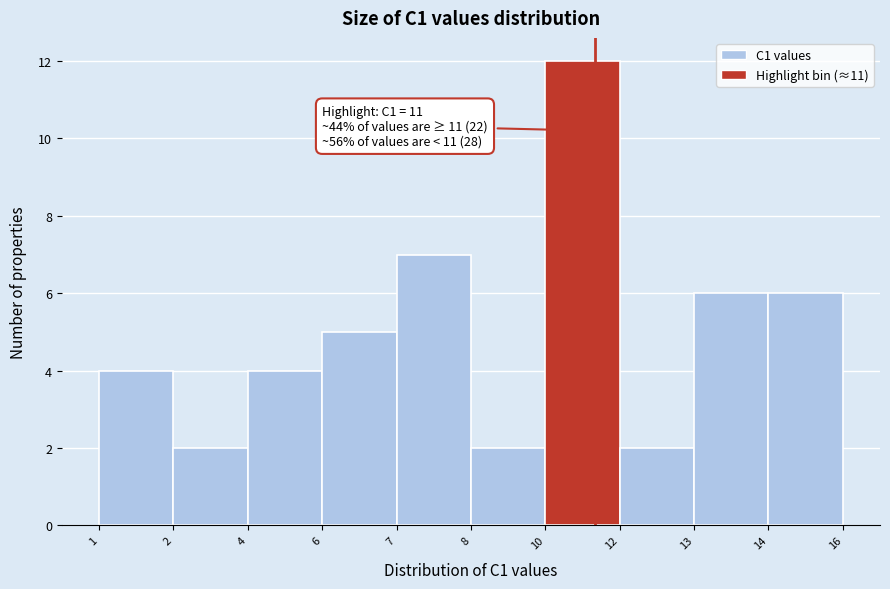

Reading left to right, what are all the values shown in this chart?

1=4	2=2	4=4	6=5	7=7	8=2	10=12	12=2	13=6	14=6